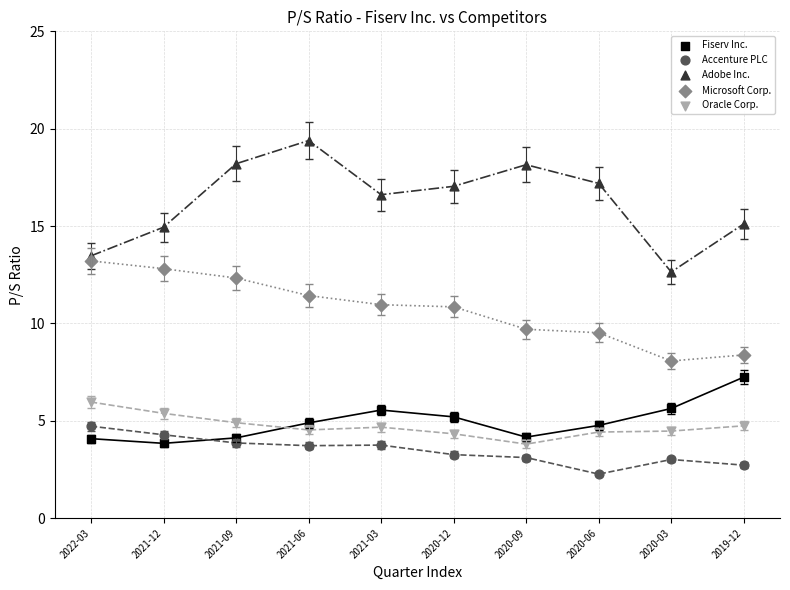

Which series contains the lowest Y value?

Accenture PLC